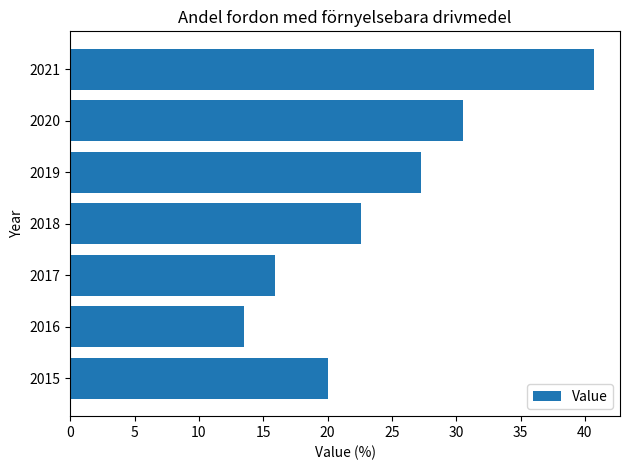

Is it true that the value at 2017 is 7.6?

False